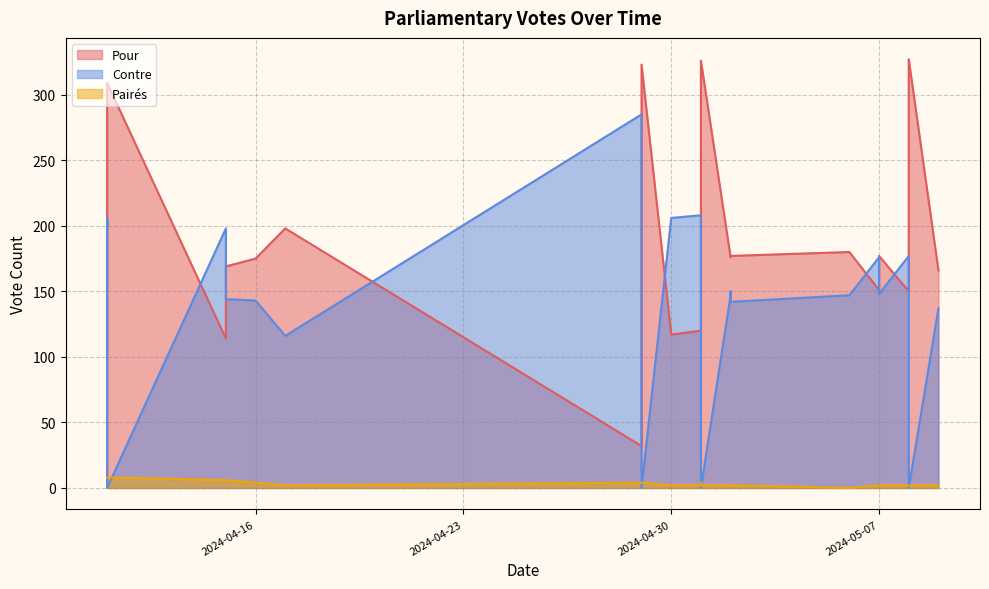

True or false: Pour and Contre cross at least once.

True